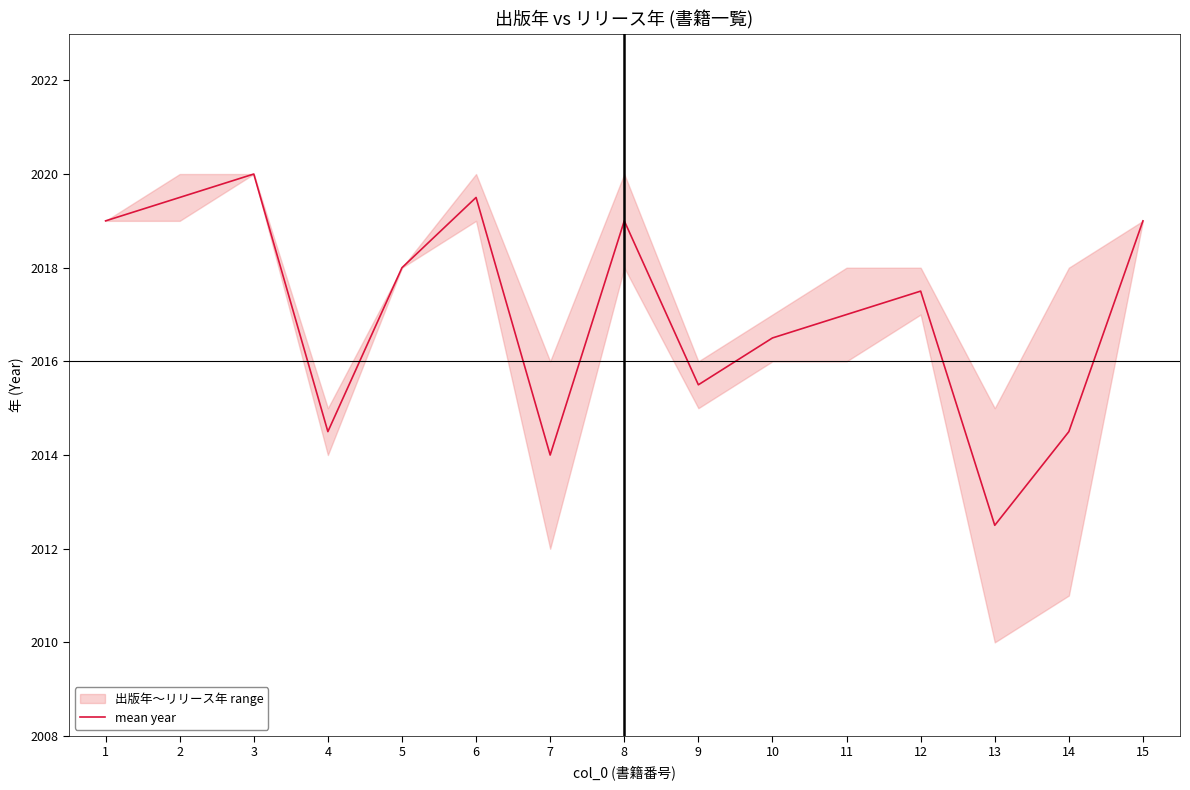

Reading left to right, what are all the values shown in this chart?

2019.0	2019.5	2020.0	2014.5	2018.0	2019.5	2014.0	2019.0	2015.5	2016.5	2017.0	2017.5	2012.5	2014.5	2019.0